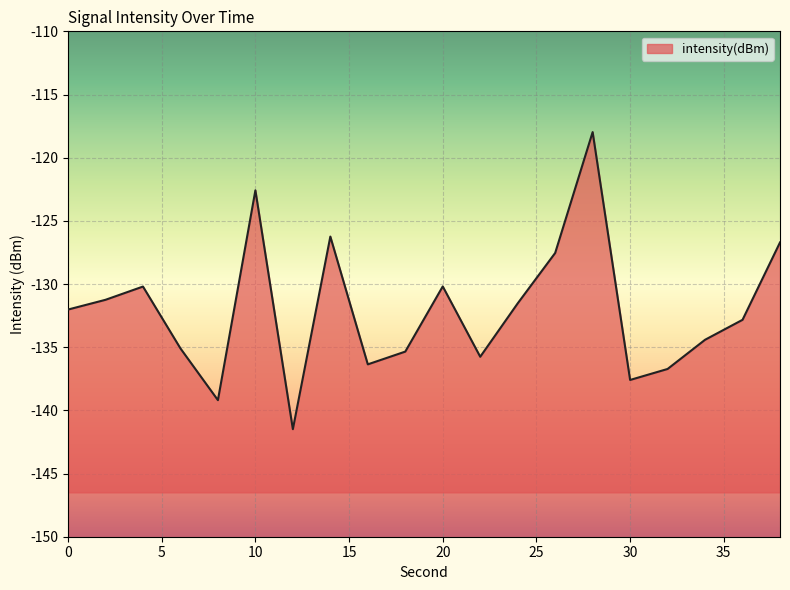

Read the value at 0.

-132.0